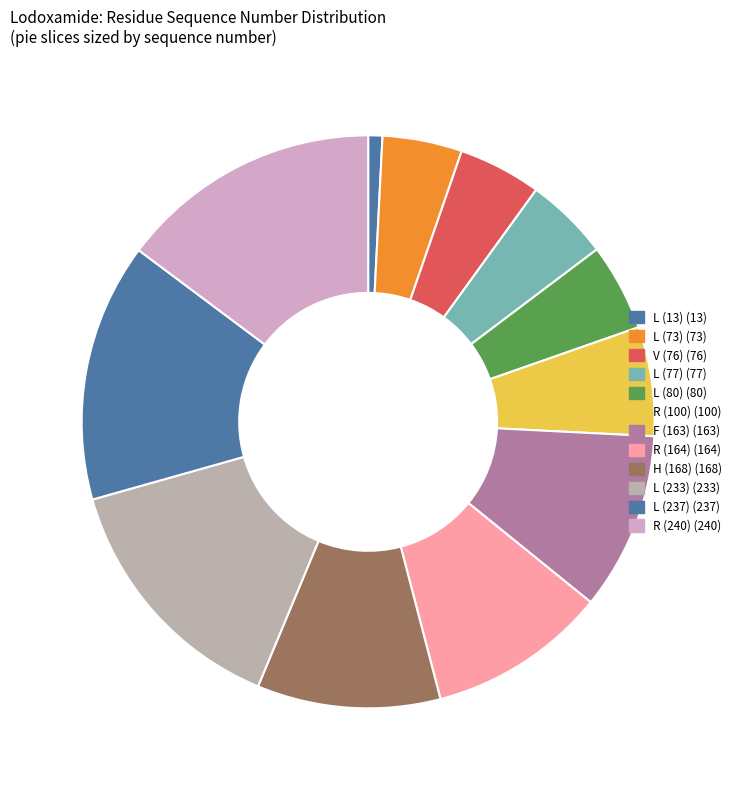

The F (163) slice represents 1% of the pie. True or false?

False